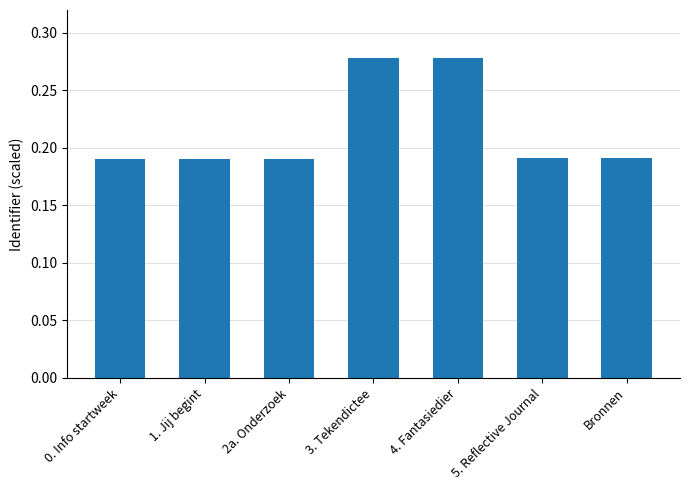

What is the sum of the values at 1. Jij begint and 2a. Onderzoek?

0.4